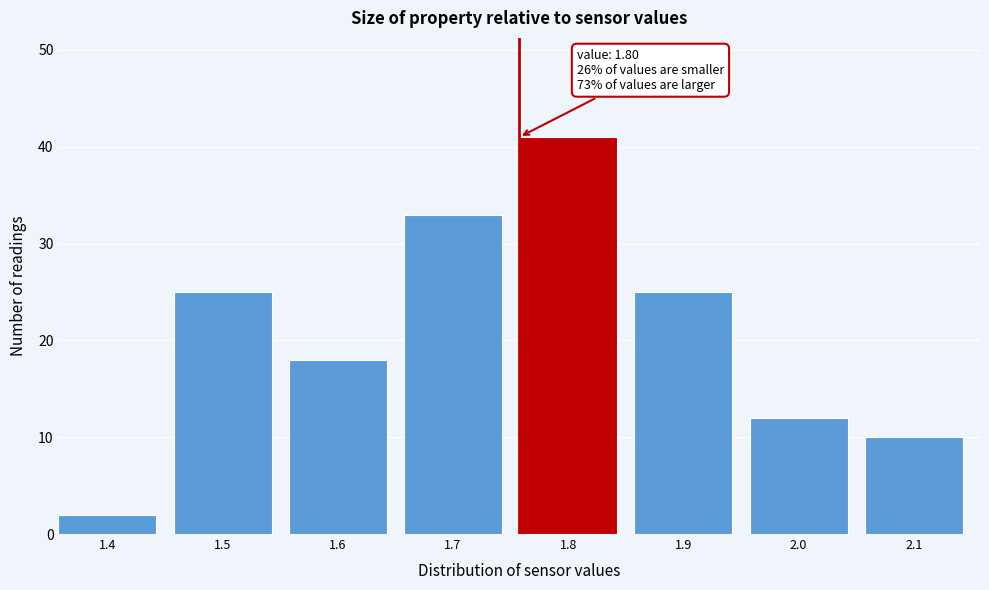

Reading left to right, extract all data points from this chart.

2	25	18	33	41	25	12	10